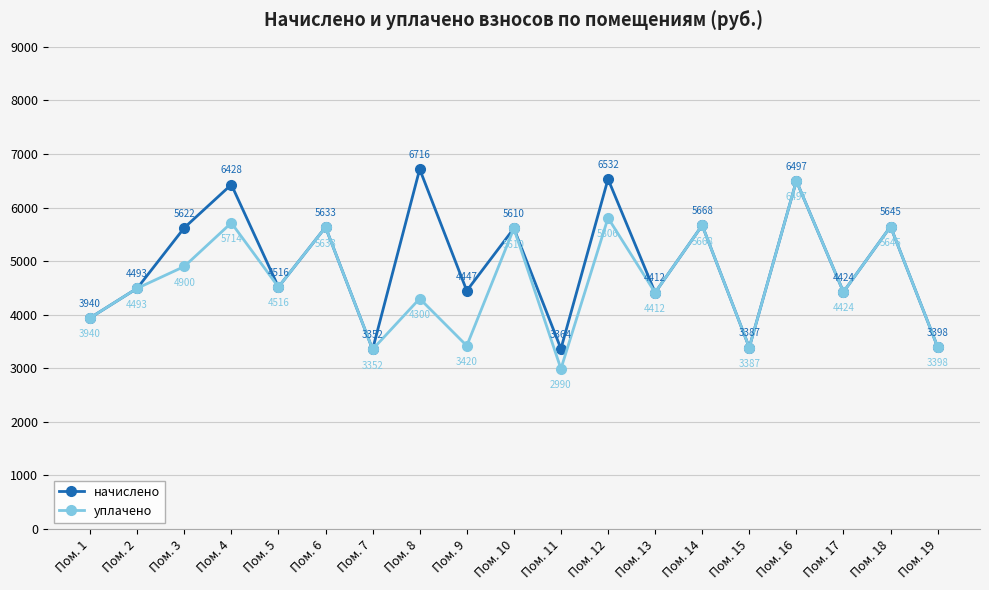

What is the difference between the second highest and minimum values in the уплачено series?

2816.0